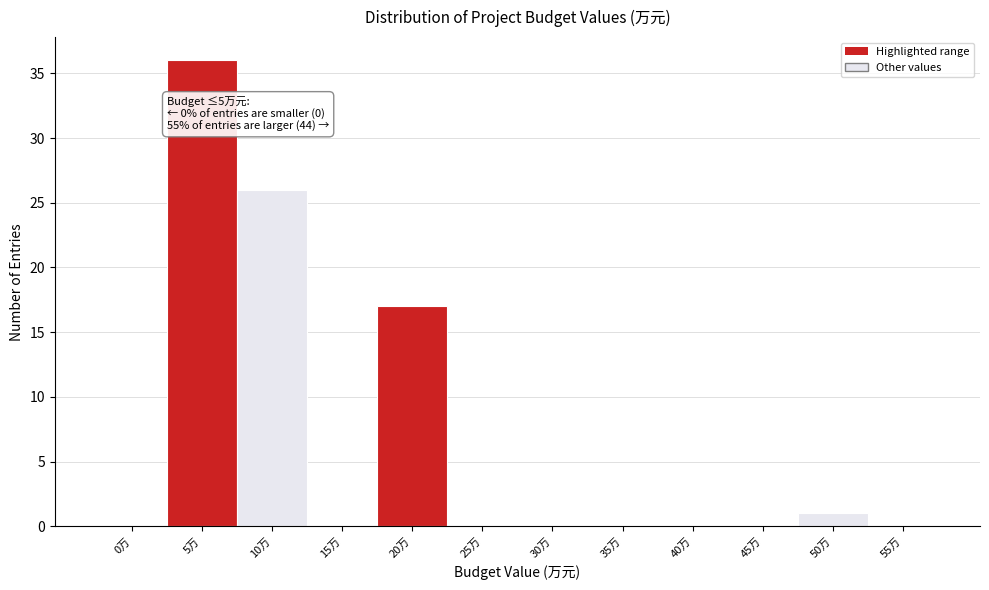

Reading left to right, transcribe all the data shown in this chart.

0万=0	5万=36	10万=26	15万=0	20万=17	25万=0	30万=0	35万=0	40万=0	45万=0	50万=1	55万=0